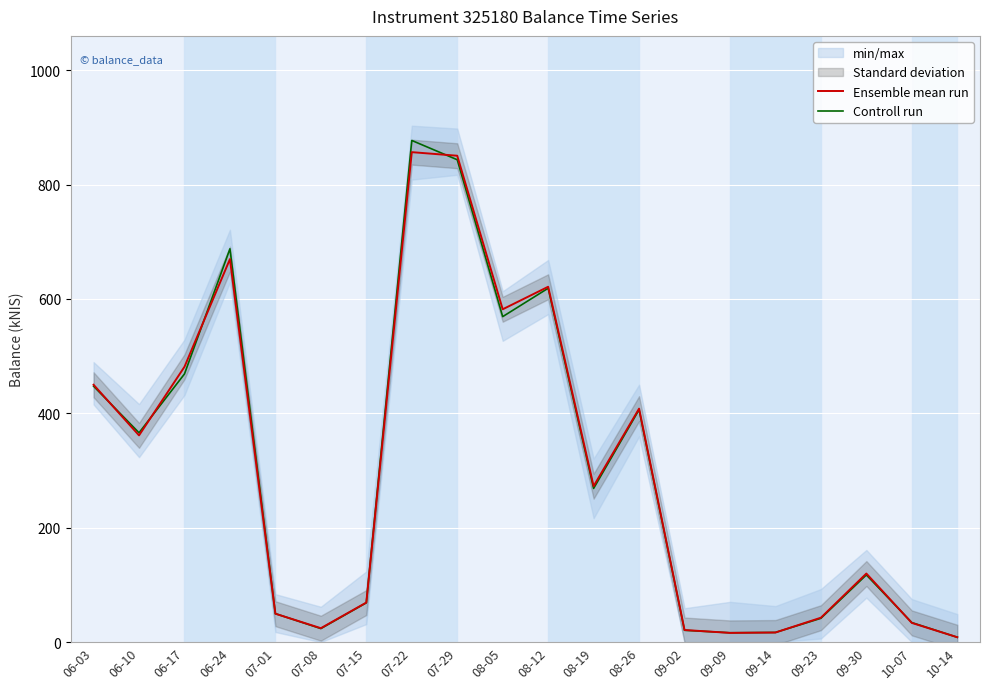

Rank the series by their maximum value, from lowest to highest.

Ensemble mean run, Controll run